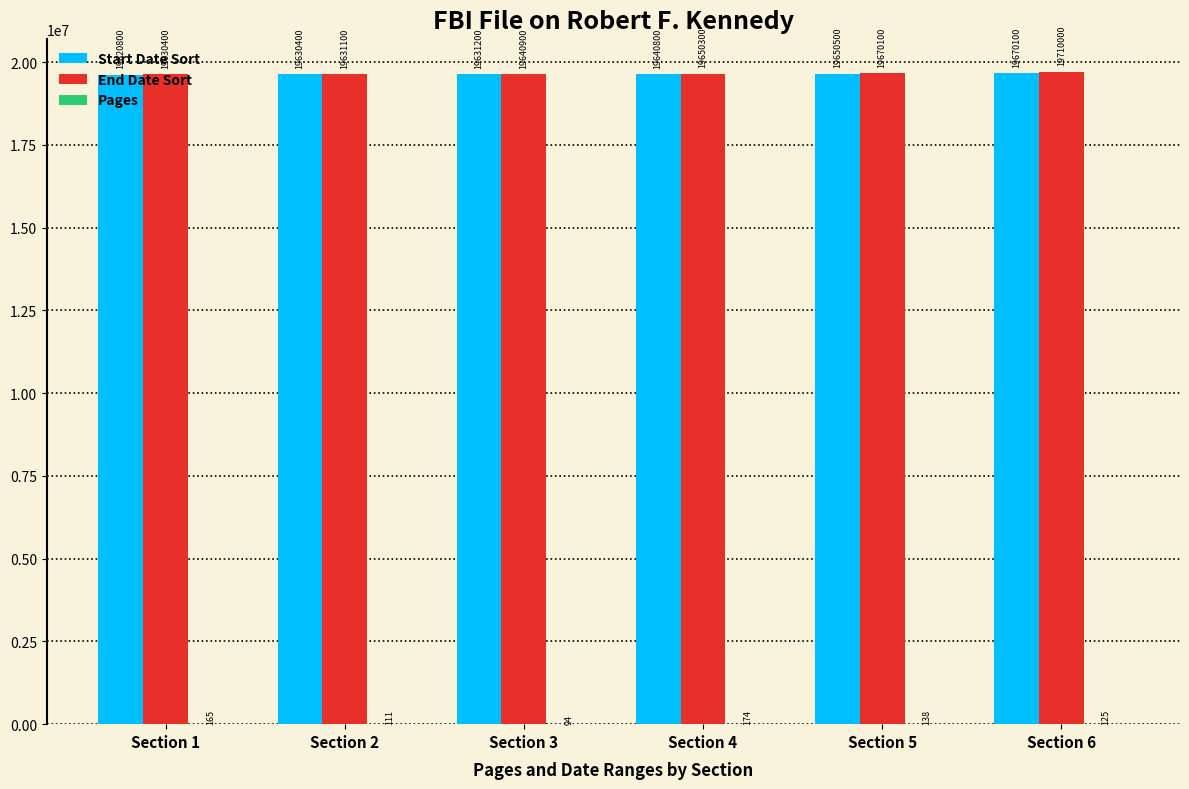

What is the sum of the End Date Sort values at Section 4 and Section 6?

39360300